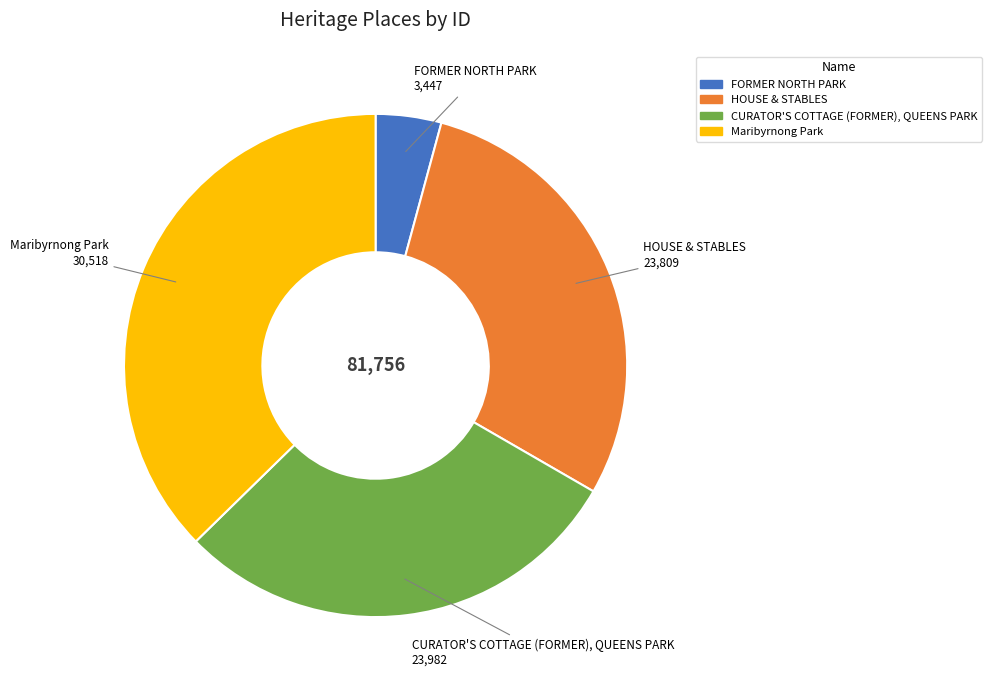

Do Maribyrnong Park and HOUSE & STABLES together represent more than half of the pie?

Yes